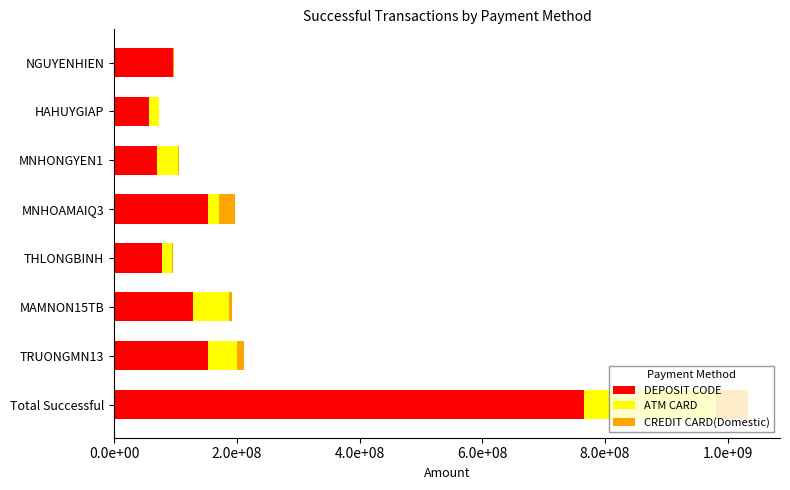

List the series in order of their overall mean, highest first.

DEPOSIT CODE, ATM CARD, CREDIT CARD(Domestic)